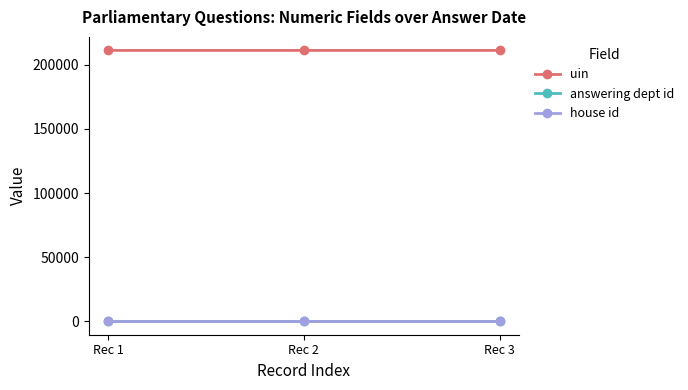

At how many categories does at least one series exceed 65552?

3